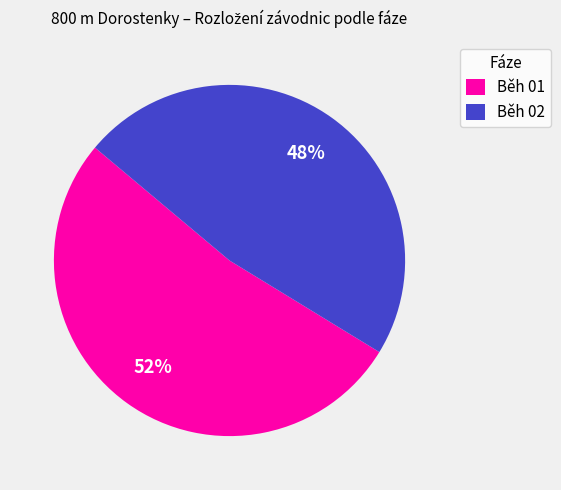

Which has a higher value, Běh 02 or Běh 01?

Běh 01